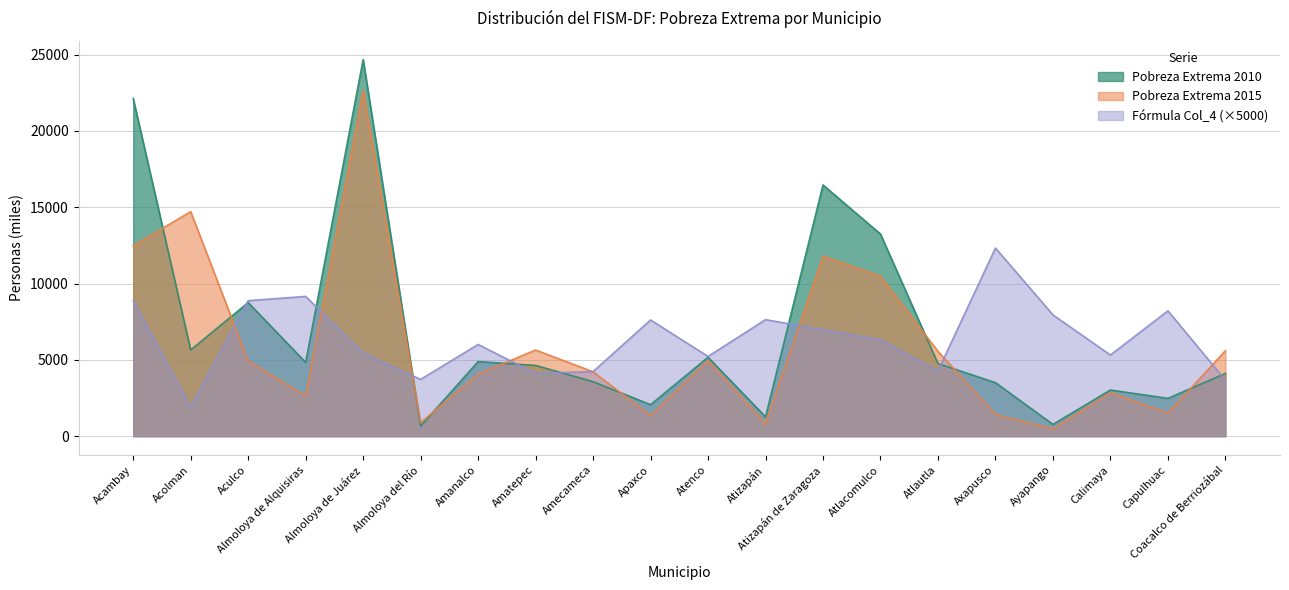

Reading right to left, extract all data points from this chart.

Miles de Personas en Pobreza Extrema 2010: Coacalco de Berriozábal=4114.0	Capulhuac=2476.0	Calimaya=3025.0	Ayapango=771.0	Axapusco=3506.0	Atlautla=4757.0	Atlacomulco=13243.0	Atizapán de Zaragoza=16462.0	Atizapán=1266.0	Atenco=5171.0	Apaxco=2062.0	Amecameca=3571.0	Amatepec=4638.0	Amanalco=4887.0	Almoloya del Río=660.0	Almoloya de Juárez=24679.0	Almoloya de Alquisiras=4832.0	Aculco=8756.0	Acolman=5648.0	Acambay=22126.0
Miles de Personas en Pobreza Extrema 2015: Coacalco de Berriozábal=5602.0	Capulhuac=1507.0	Calimaya=2845.0	Ayapango=485.0	Axapusco=1422.0	Atlautla=5559.0	Atlacomulco=10481.0	Atizapán de Zaragoza=11798.0	Atizapán=829.0	Atenco=4949.0	Apaxco=1354.0	Amecameca=4219.0	Amatepec=5646.0	Amanalco=4066.0	Almoloya del Río=887.0	Almoloya de Juárez=22666.0	Almoloya de Alquisiras=2638.0	Aculco=4930.0	Acolman=14715.0	Acambay=12475.0
Fórmula (col_4): Coacalco de Berriozábal=3671.9	Capulhuac=8215.0	Calimaya=5316.3	Ayapango=7948.5	Axapusco=12327.7	Atlautla=4278.6	Atlacomulco=6317.6	Atizapán de Zaragoza=6976.6	Atizapán=7635.7	Atenco=5224.3	Apaxco=7614.5	Amecameca=4232.0	Amatepec=4107.3	Amanalco=6009.6	Almoloya del Río=3720.4	Almoloya de Juárez=5444.1	Almoloya de Alquisiras=9158.5	Aculco=8880.3	Acolman=1919.1	Acambay=8868.1